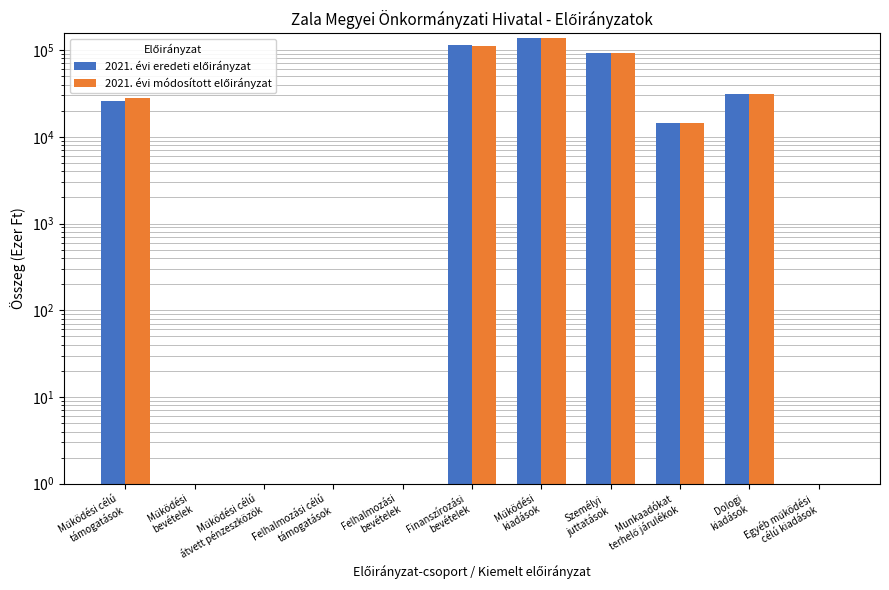

How many data points in 2021. évi eredeti előirányzat are above 14462?

5